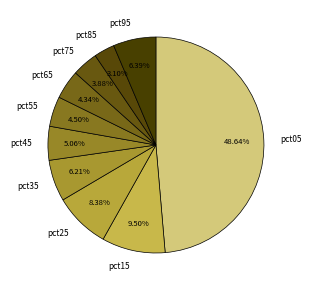

To the nearest percent, what is the difference between the pct75 and pct45 slice percentages?

1%